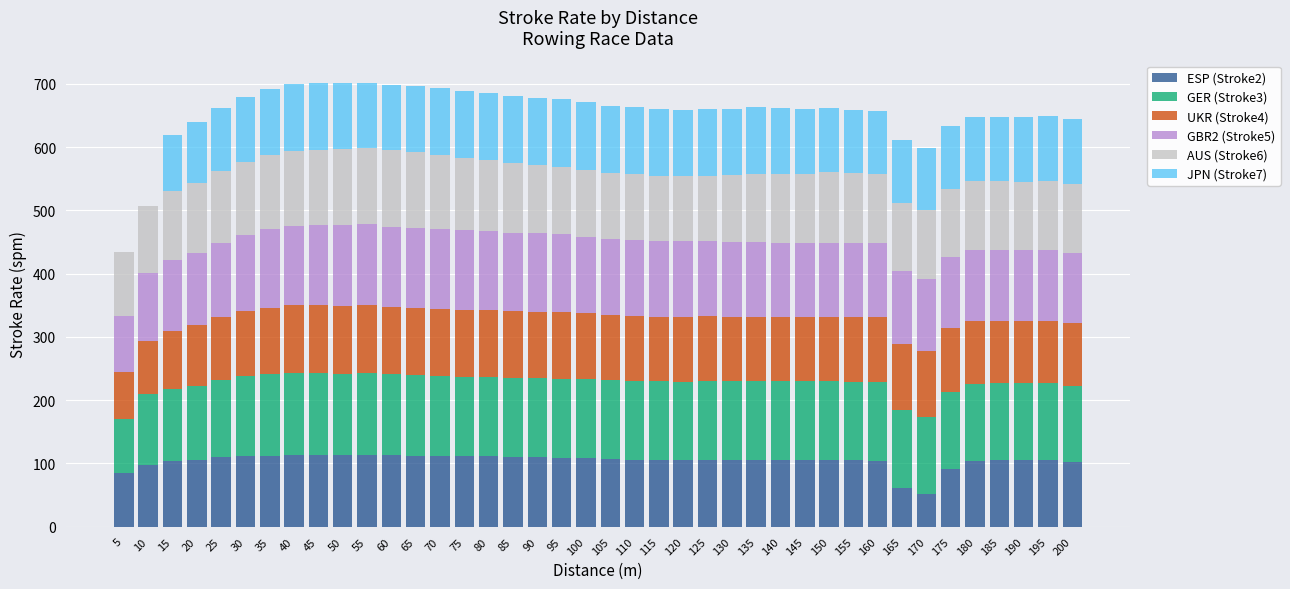

What is the total value across all series at 40?

700